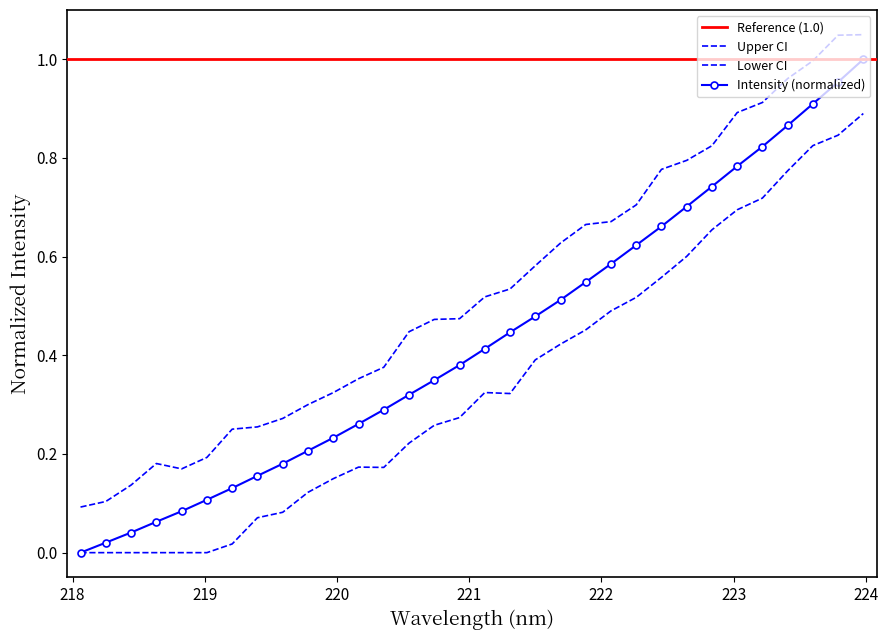

The value of x at 17 is 0.2. True or false?

False